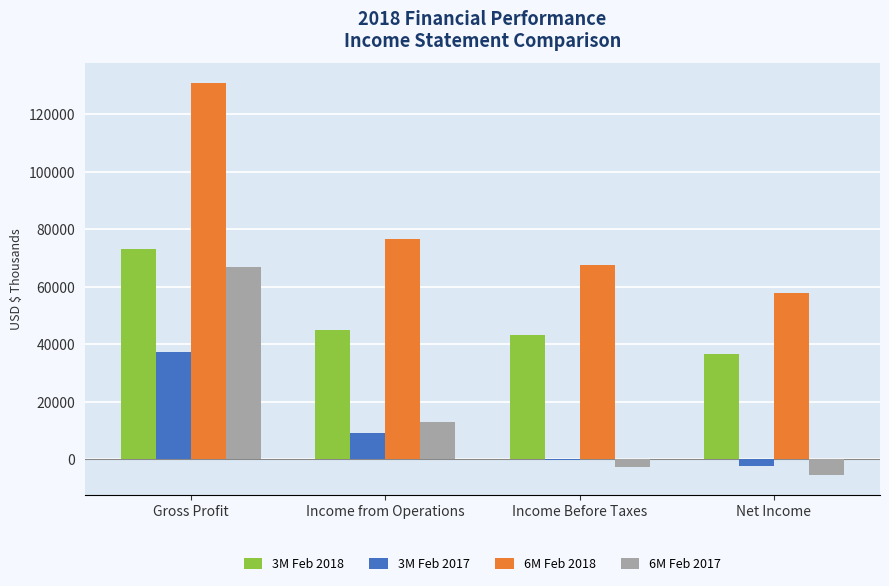

What are all the series names shown in the legend?

3M Feb 2018, 3M Feb 2017, 6M Feb 2018, 6M Feb 2017